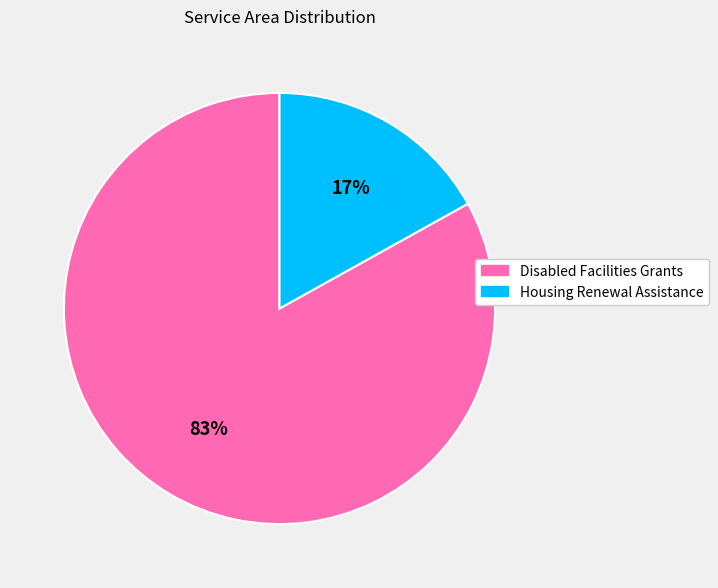

True or false: Disabled Facilities Grants accounts for 71% of the total.

False